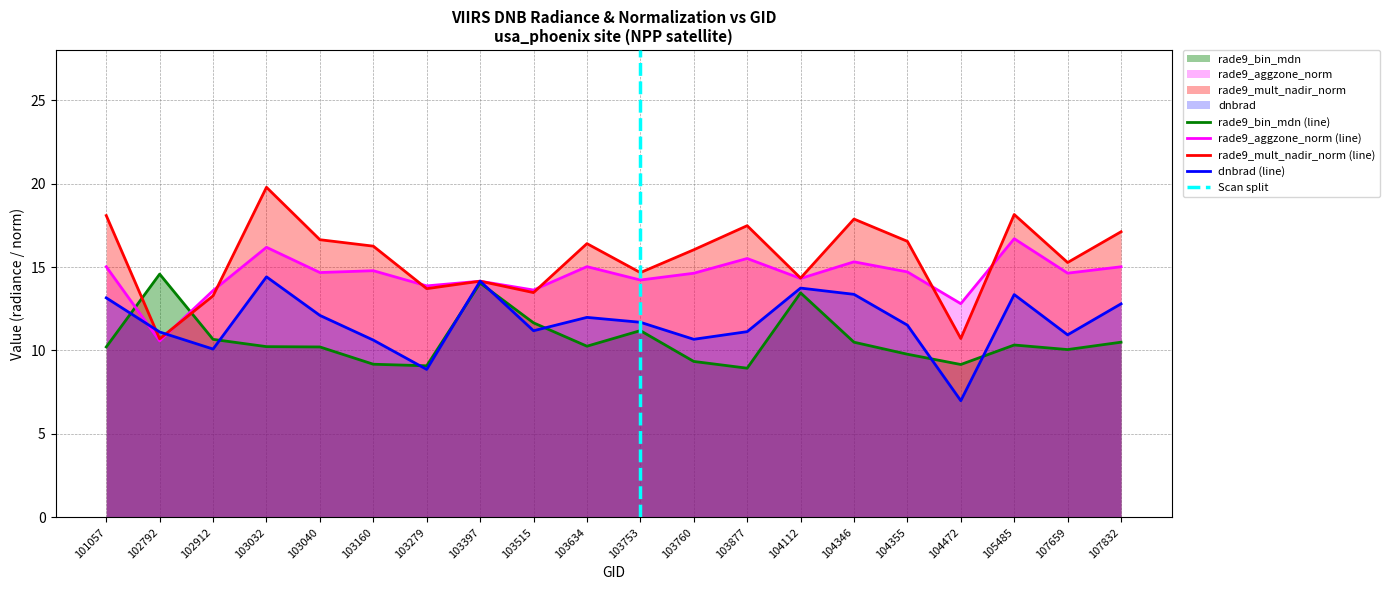

What is the difference between the highest and lowest values at 104355?

6.8